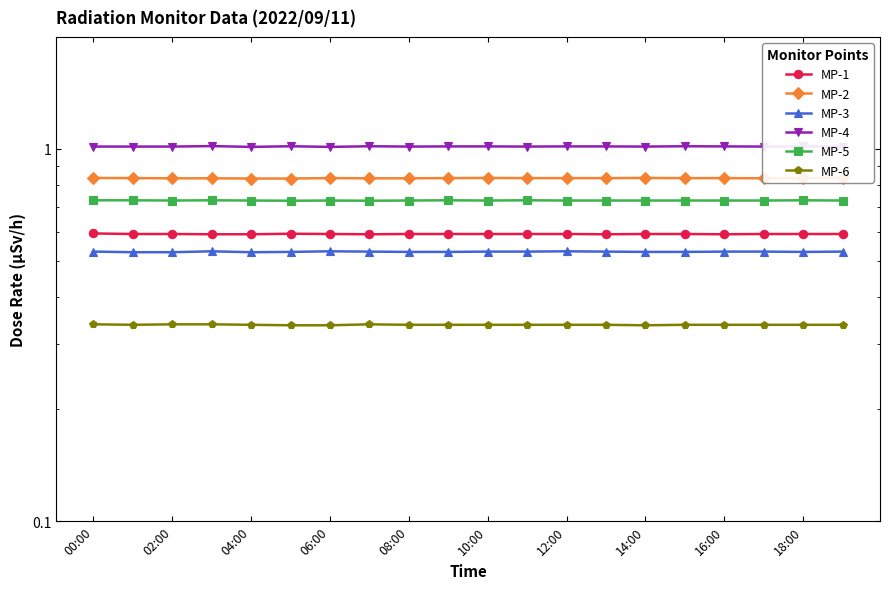

What is the total value across all series at 12:00?

4.0